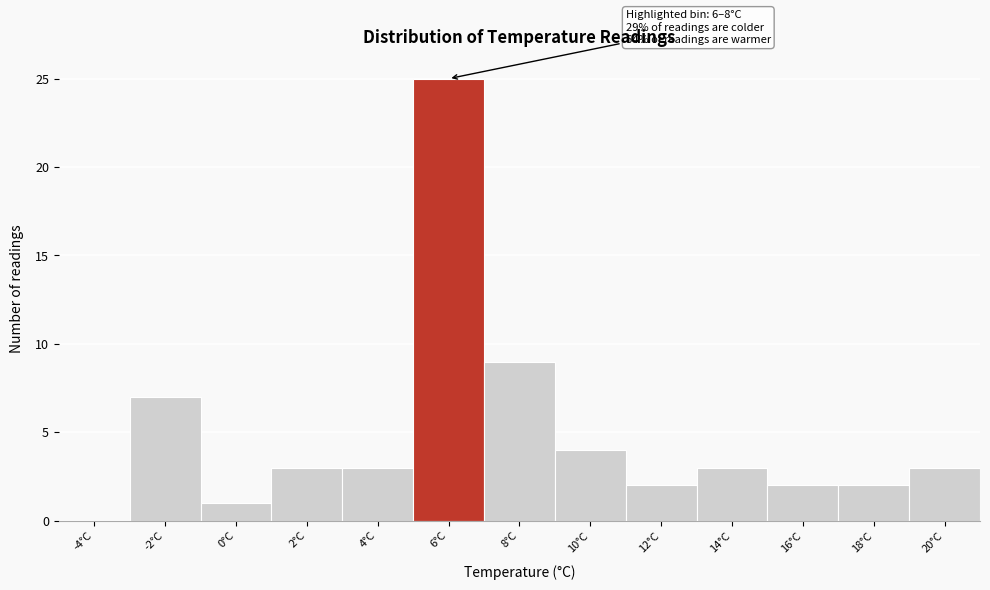

Reading right to left, list all the values displayed in this chart.

20°C=3	18°C=2	16°C=2	14°C=3	12°C=2	10°C=4	8°C=9	6°C=25	4°C=3	2°C=3	0°C=1	-2°C=7	-4°C=0